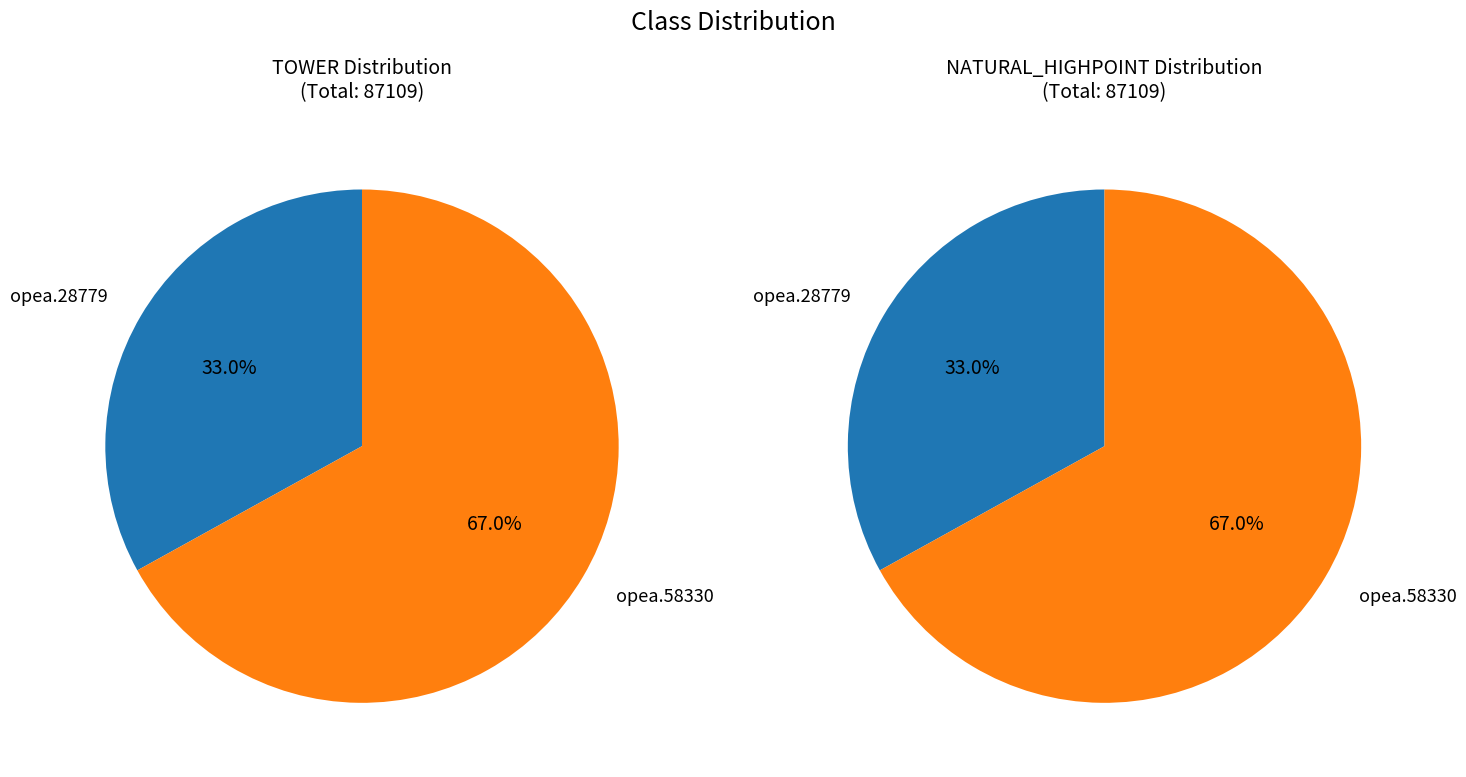

Rank the categories by value from lowest to highest.

opea.28779, opea.58330